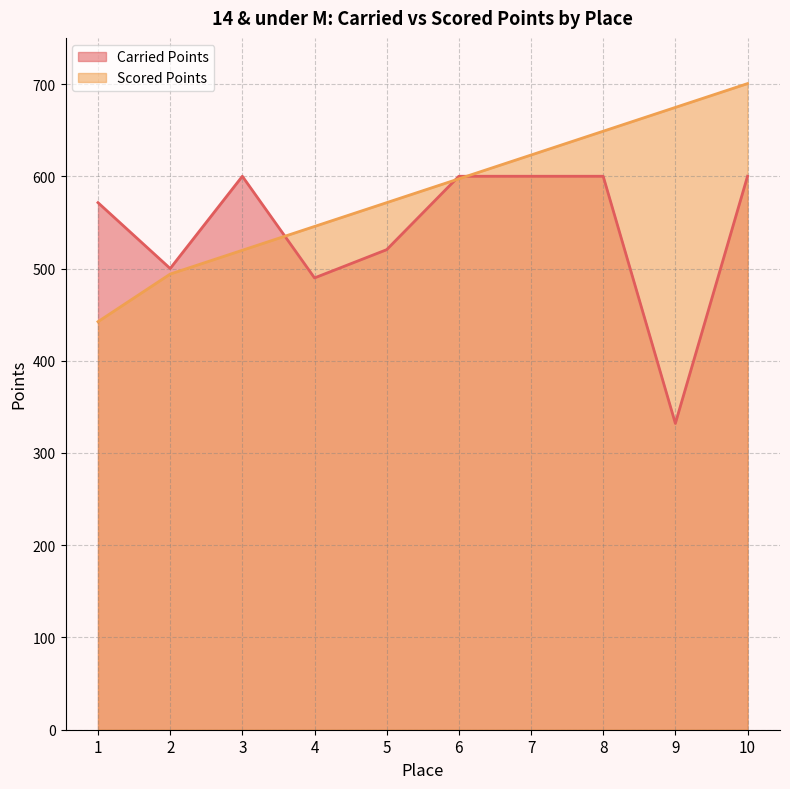

Where is the first local minimum for Carried Points?

2